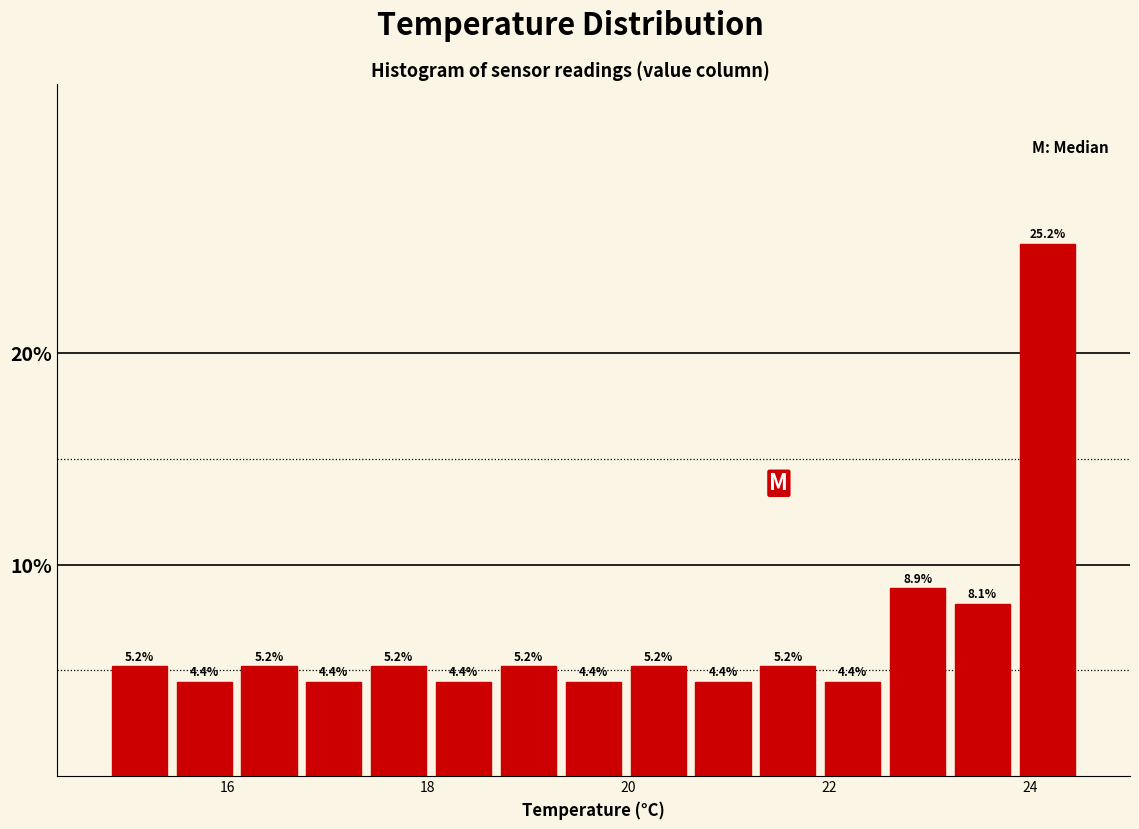

Read against the x-axis, roughly where is the centre of the tallest bar?

24.2